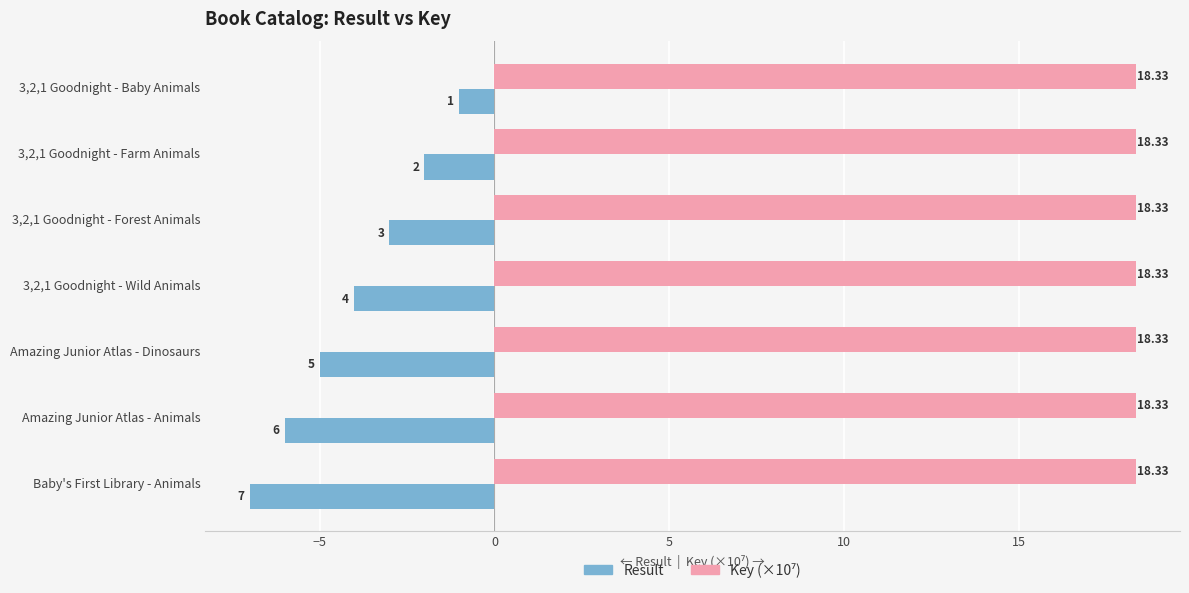

What is the difference between the maximum and second lowest values in the Result series?

5.0